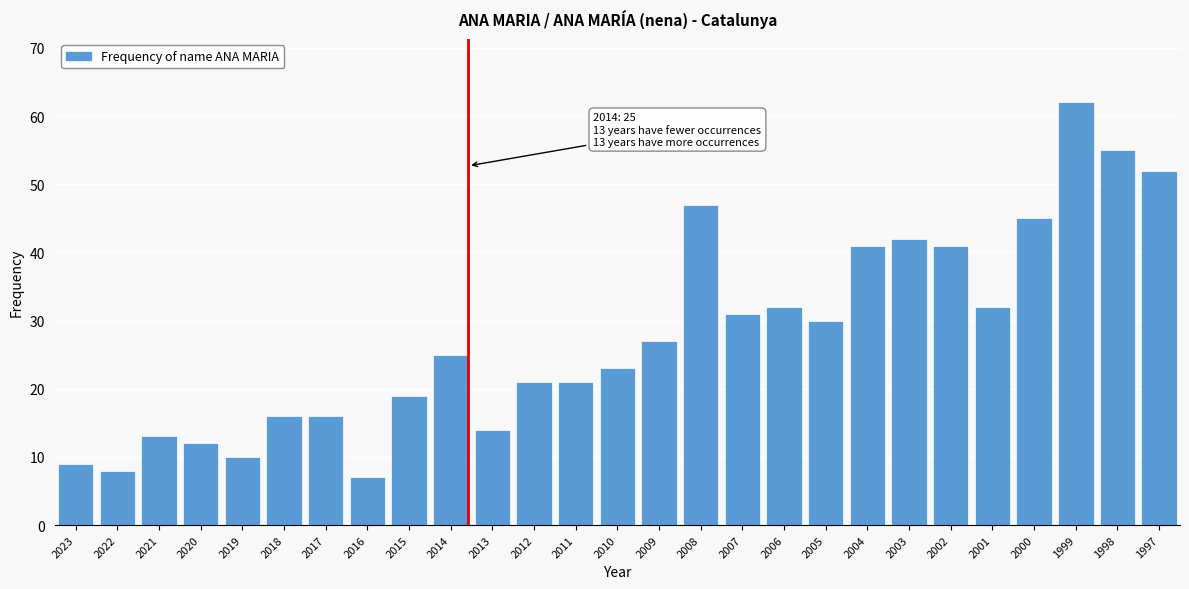

Reading right to left, extract all data points from this chart.

1997=52	1998=55	1999=62	2000=45	2001=32	2002=41	2003=42	2004=41	2005=30	2006=32	2007=31	2008=47	2009=27	2010=23	2011=21	2012=21	2013=14	2014=25	2015=19	2016=7	2017=16	2018=16	2019=10	2020=12	2021=13	2022=8	2023=9